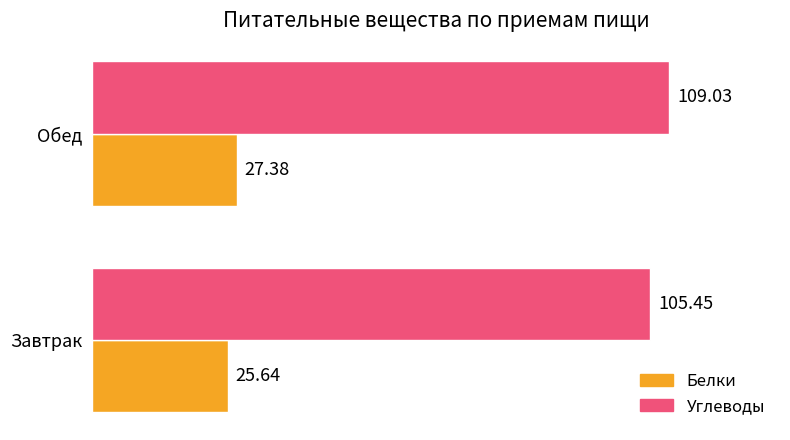

Rank the series by their average value, from lowest to highest.

Белки, Углеводы